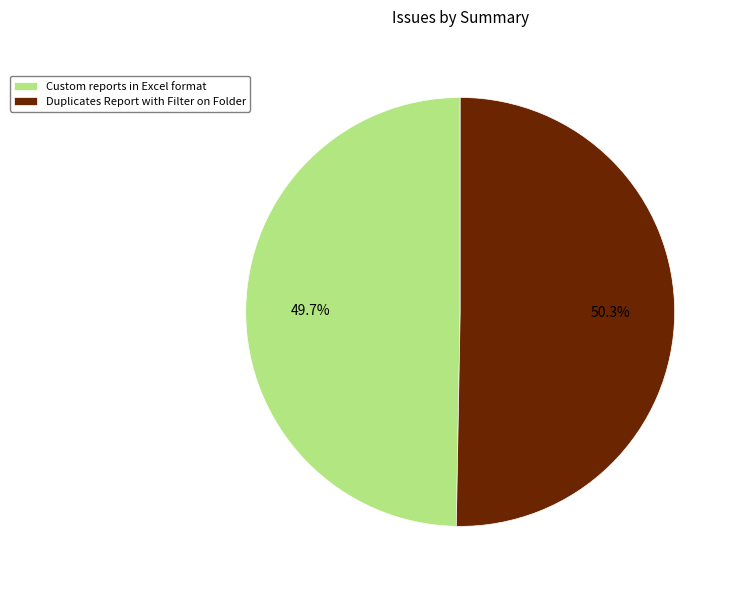

Which slice is the smallest?

Custom reports in Excel format